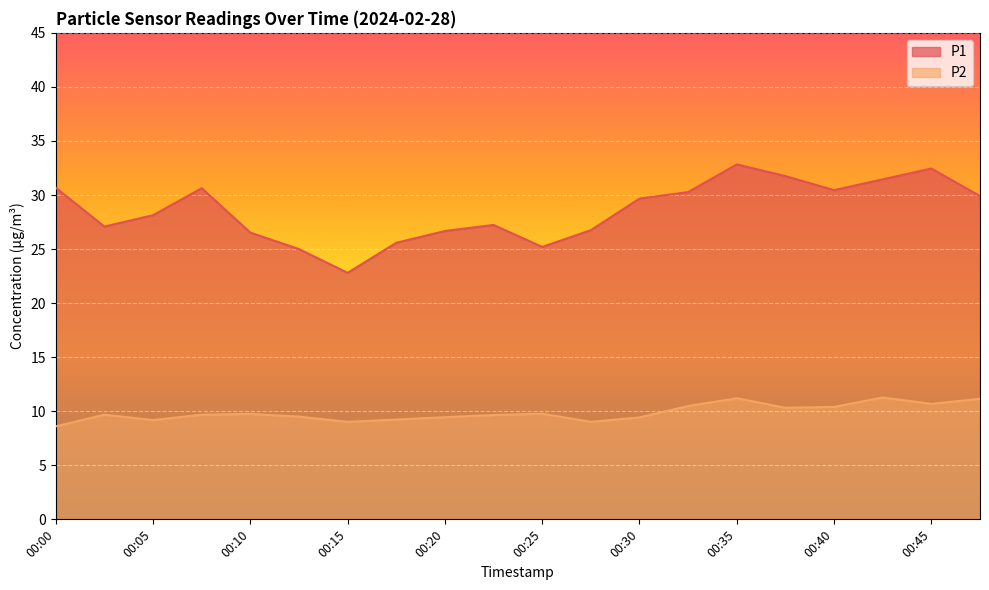

Is the value of P2 at 00:42 greater than the value of P1 at 00:10?

No